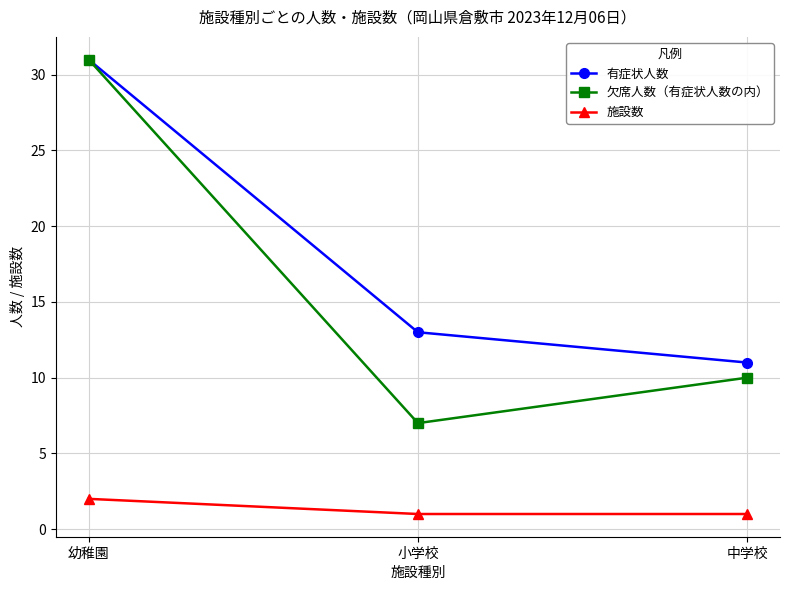

What is the sum of all 欠席人数（有症状人数の内） values?

48